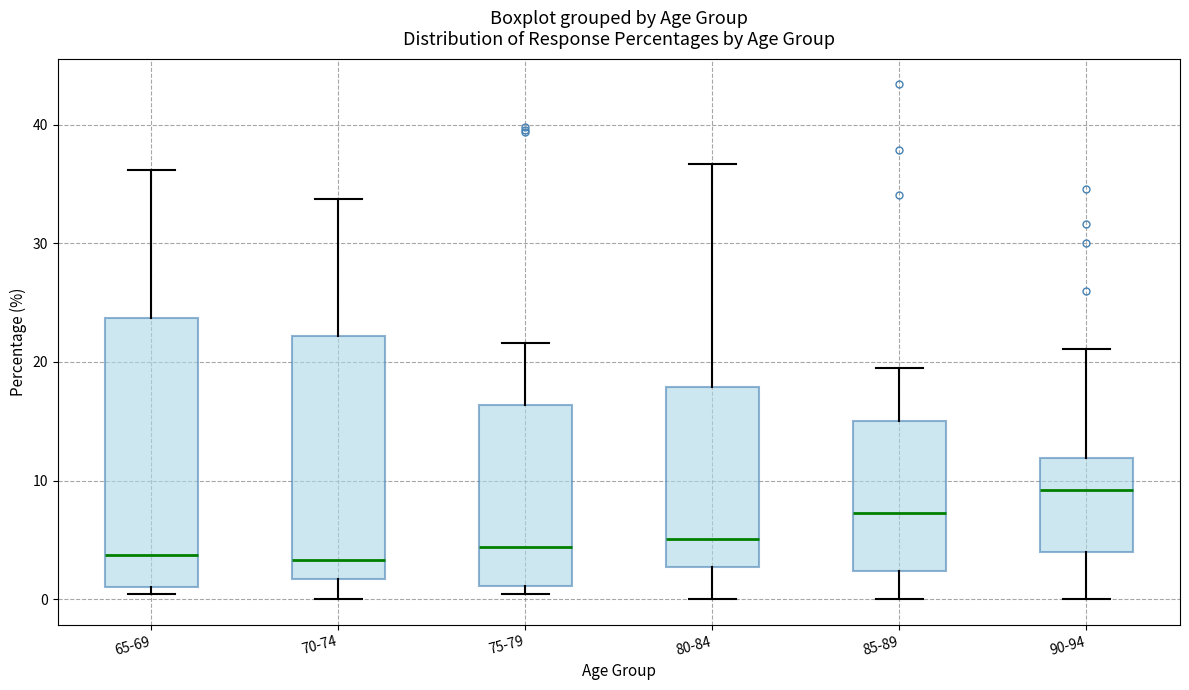

Where is the lower edge of the box for 85-89 on the y-axis? The values are not printed on the chart, so give them approximately, as read against the axis.

2